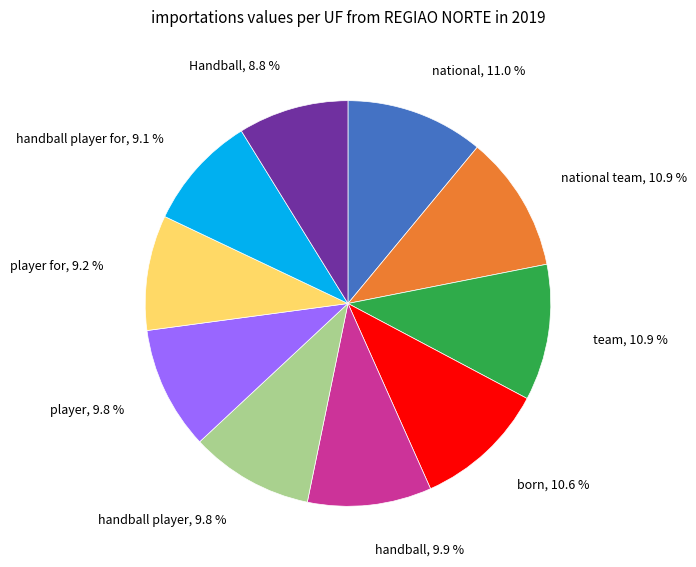

Count the number of slices in the pie.

10